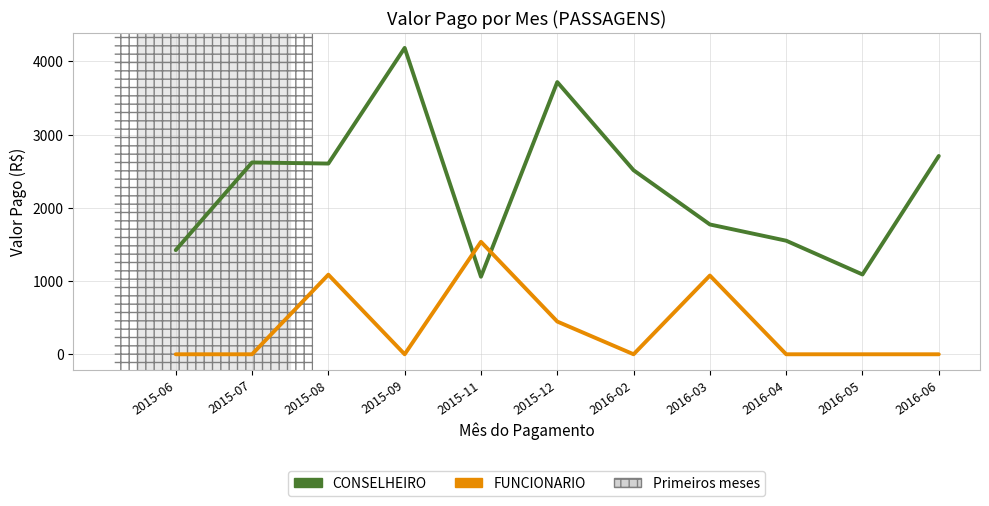

Which series has the largest range (max minus min)?

CONSELHEIRO